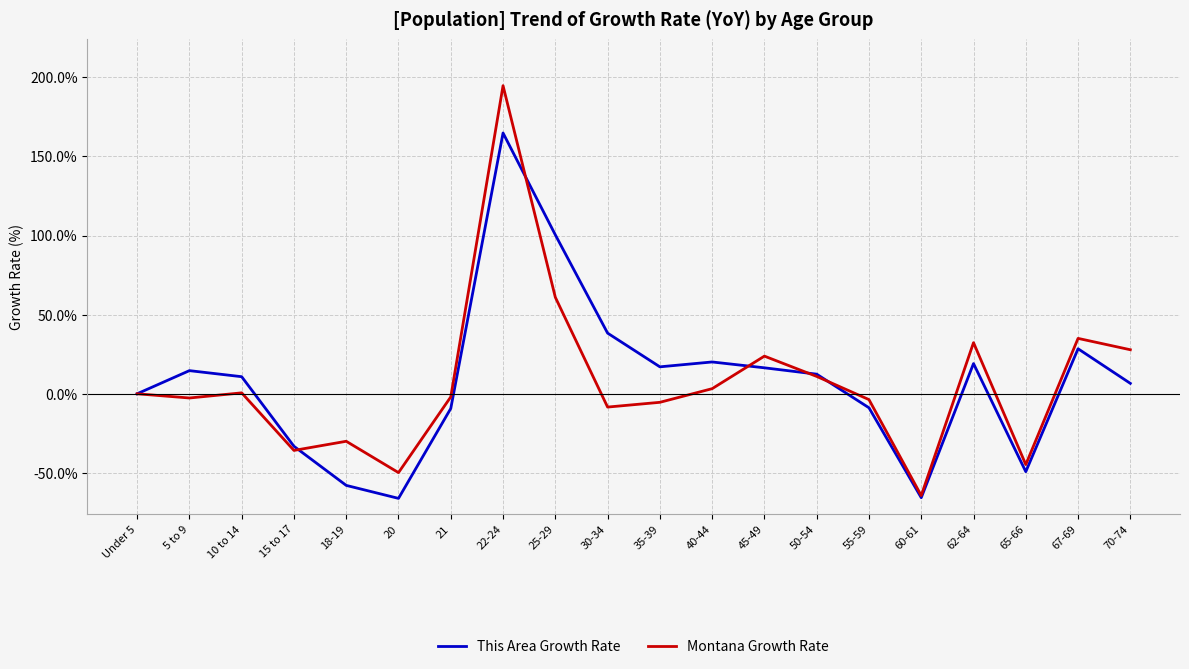

List the series in order of their peak value, highest first.

Montana Growth Rate, This Area Growth Rate